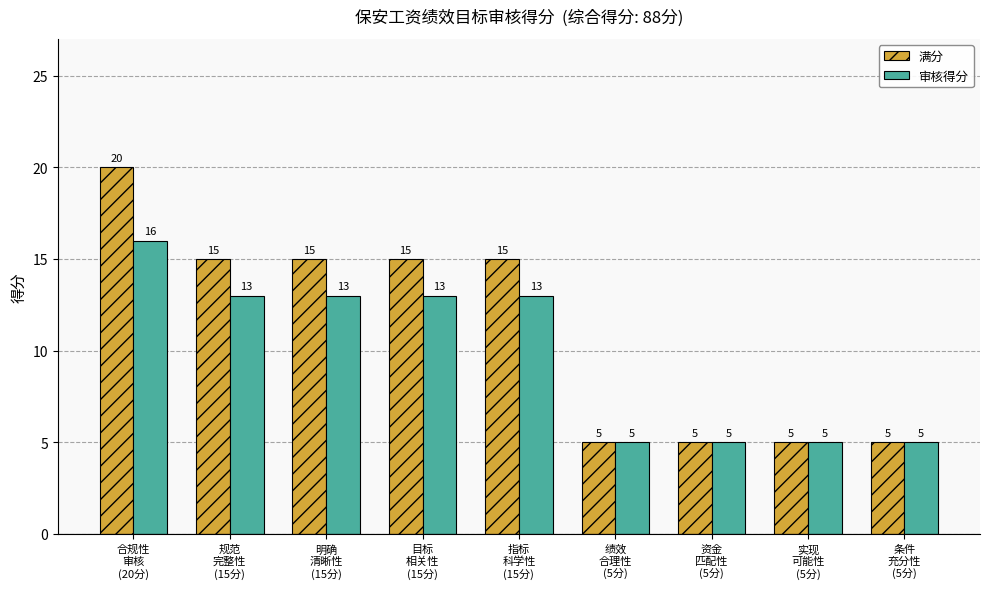

How many 满分 values are between 5 and 15?

8